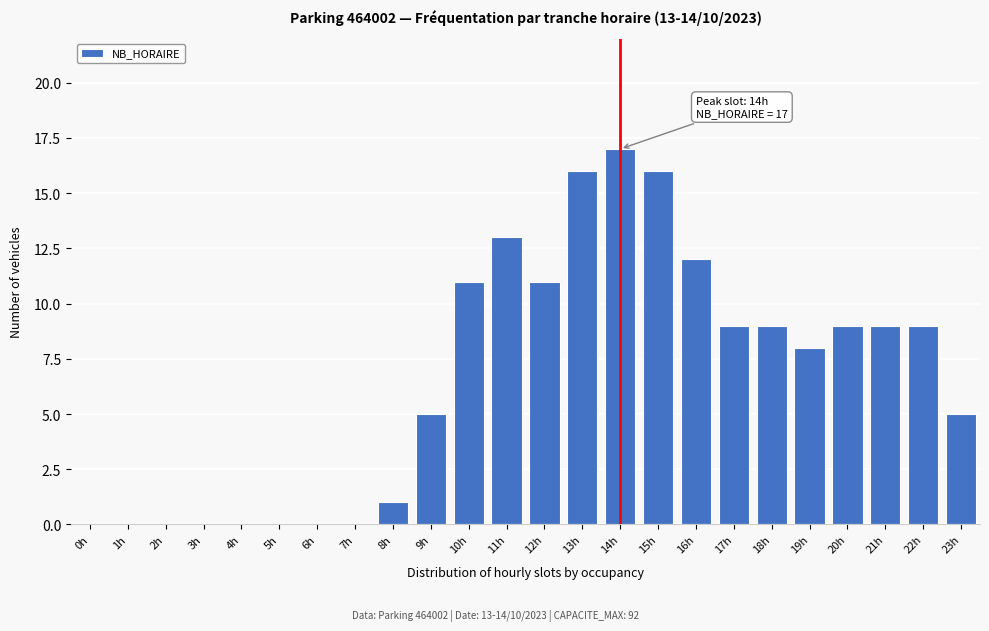

Reading left to right, list all the values displayed in this chart.

0h=0	1h=0	2h=0	3h=0	4h=0	5h=0	6h=0	7h=0	8h=1	9h=5	10h=11	11h=13	12h=11	13h=16	14h=17	15h=16	16h=12	17h=9	18h=9	19h=8	20h=9	21h=9	22h=9	23h=5